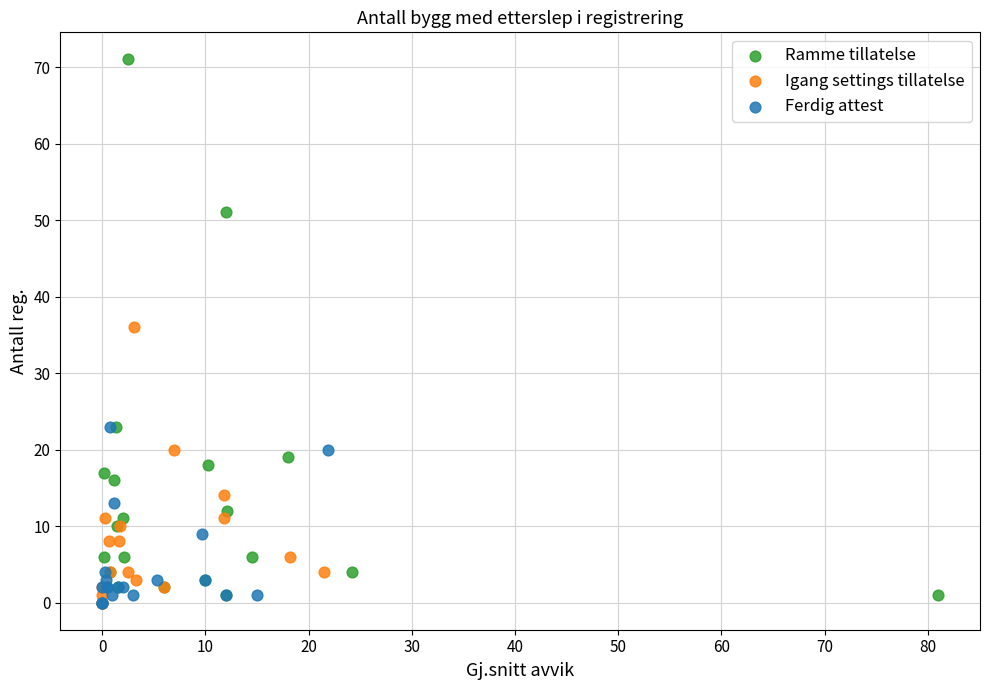

Which series reaches the maximum Y coordinate?

Ramme tillatelse